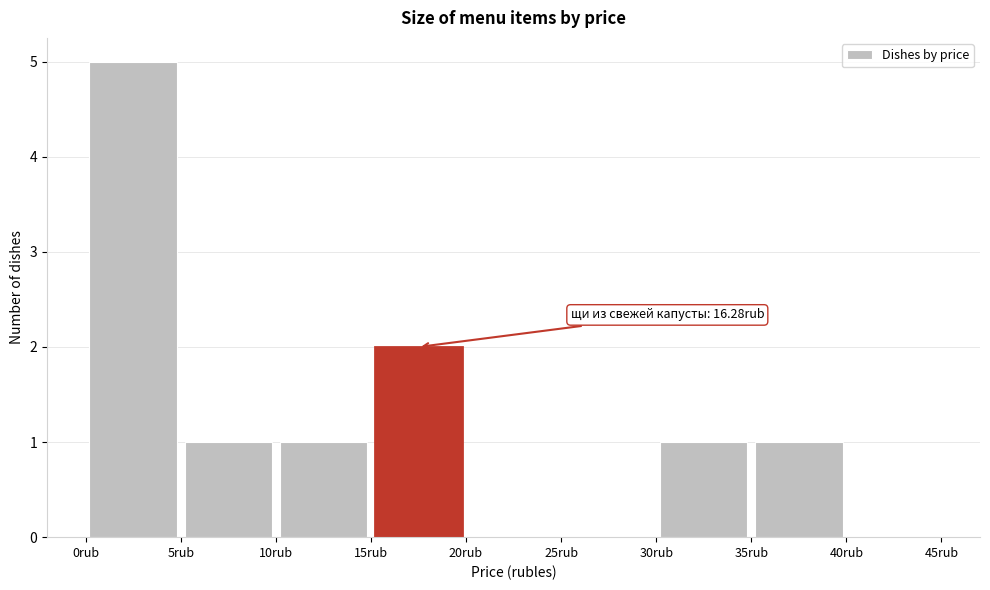

Over which range of the x-axis is the bar tallest?

0 to 5